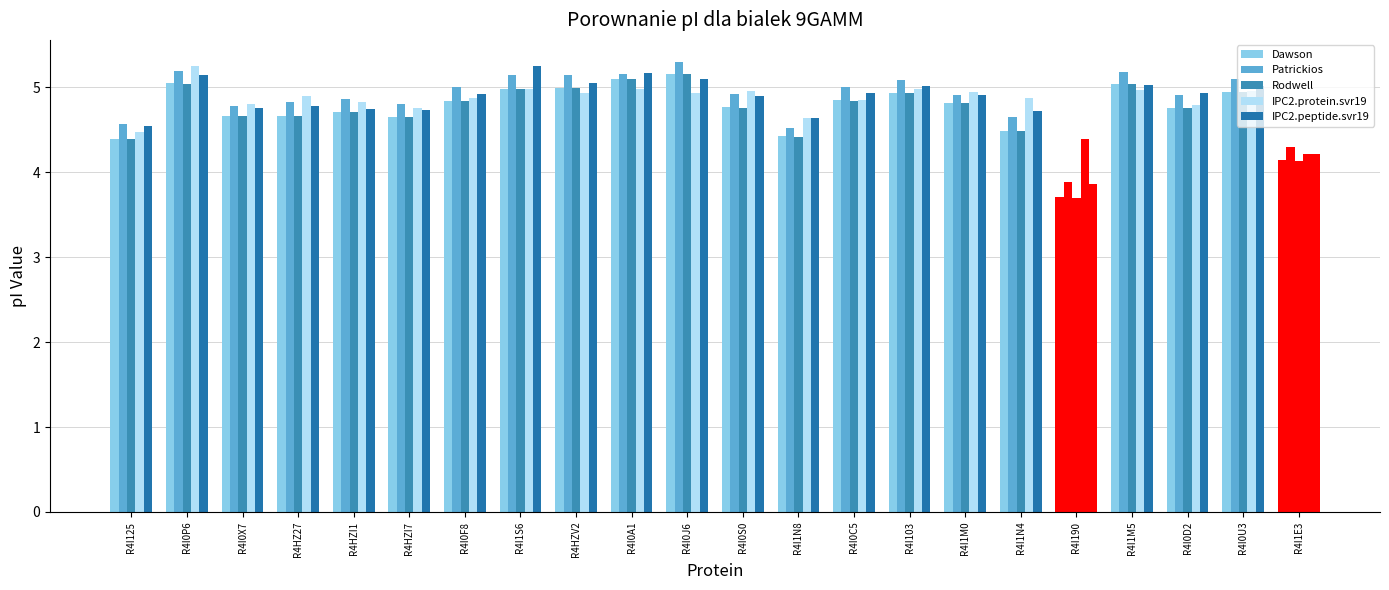

List the series in order of their peak value, lowest first.

Dawson, Rodwell, IPC2.protein.svr19, IPC2.peptide.svr19, Patrickios